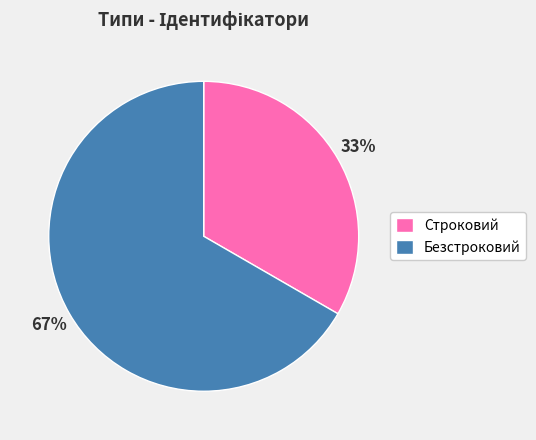

Rank the categories by value from lowest to highest.

Строковий, Безстроковий